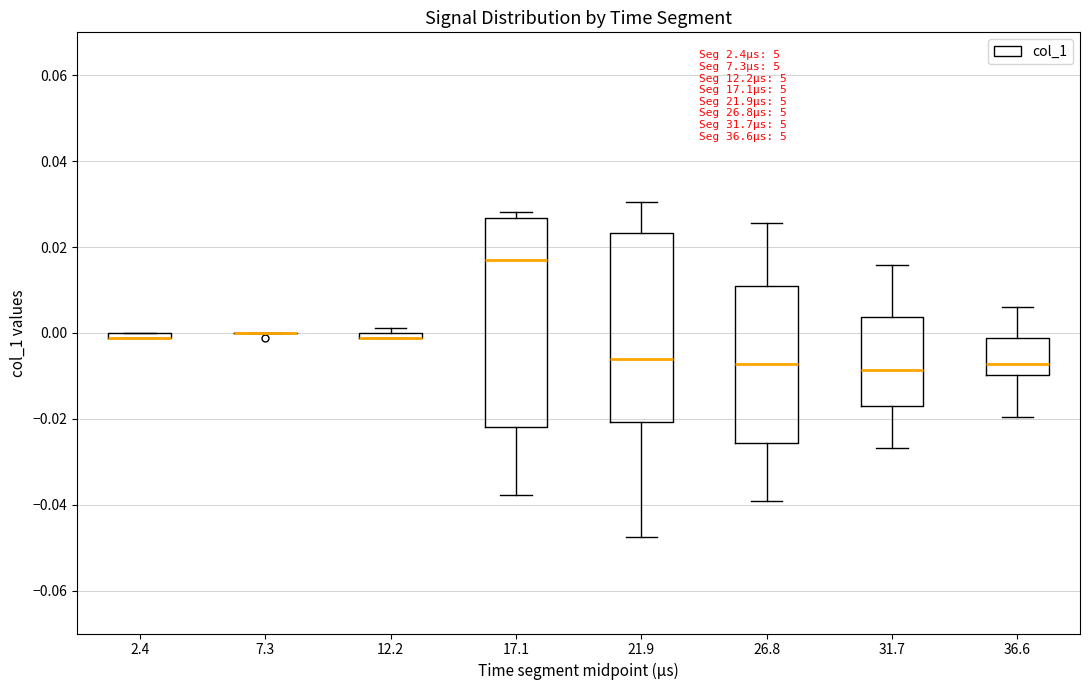

Comparing the boxes themselves (not the whiskers), which one is the tallest?

17.1